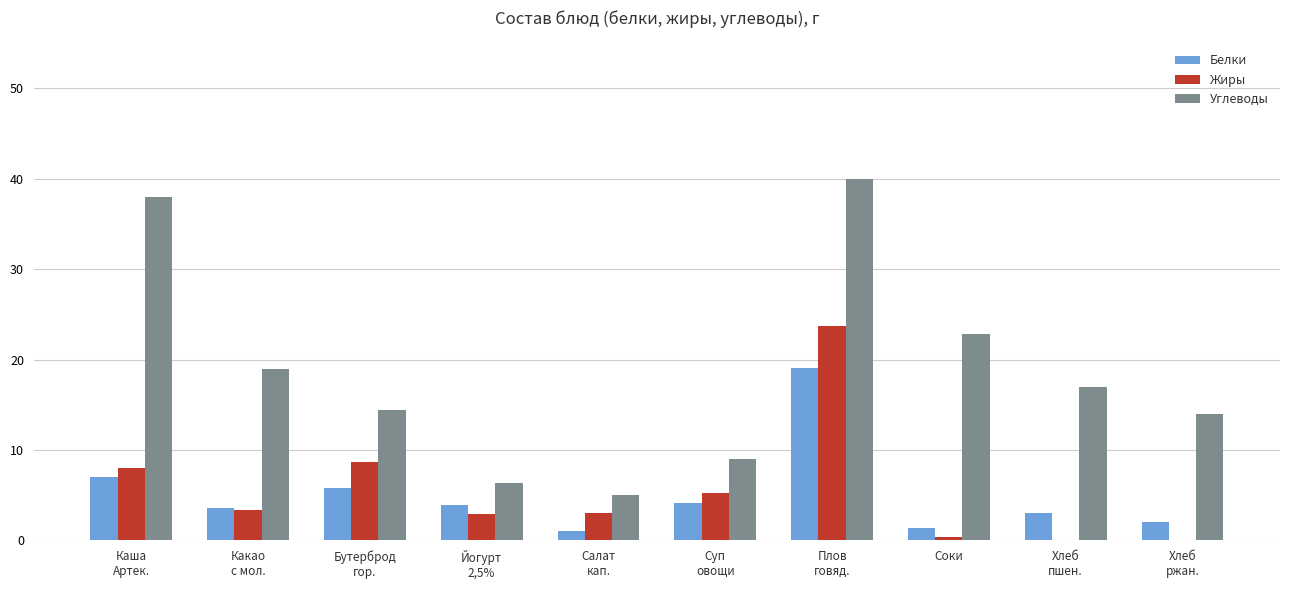

What is the sum of all Белки values?

50.9